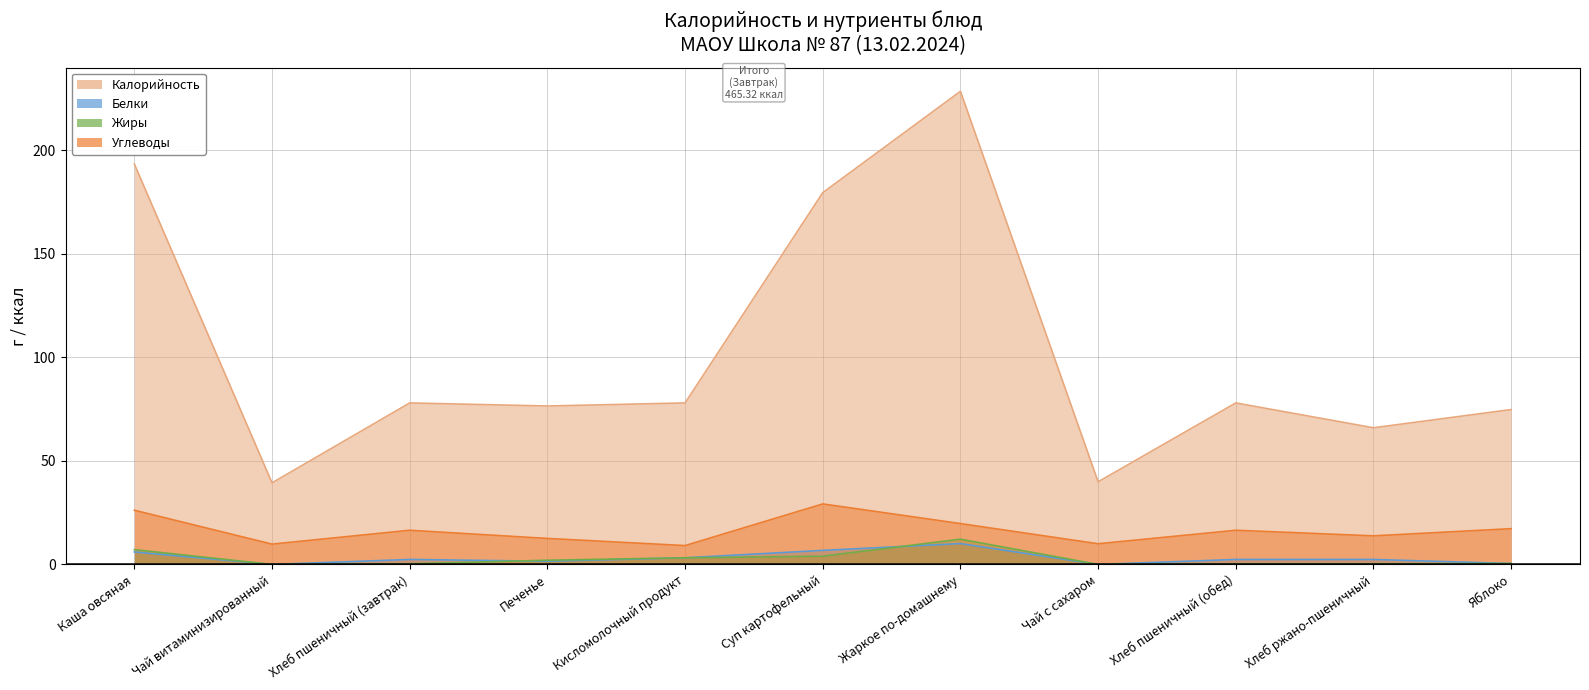

What is the maximum value shown in the chart?

228.5